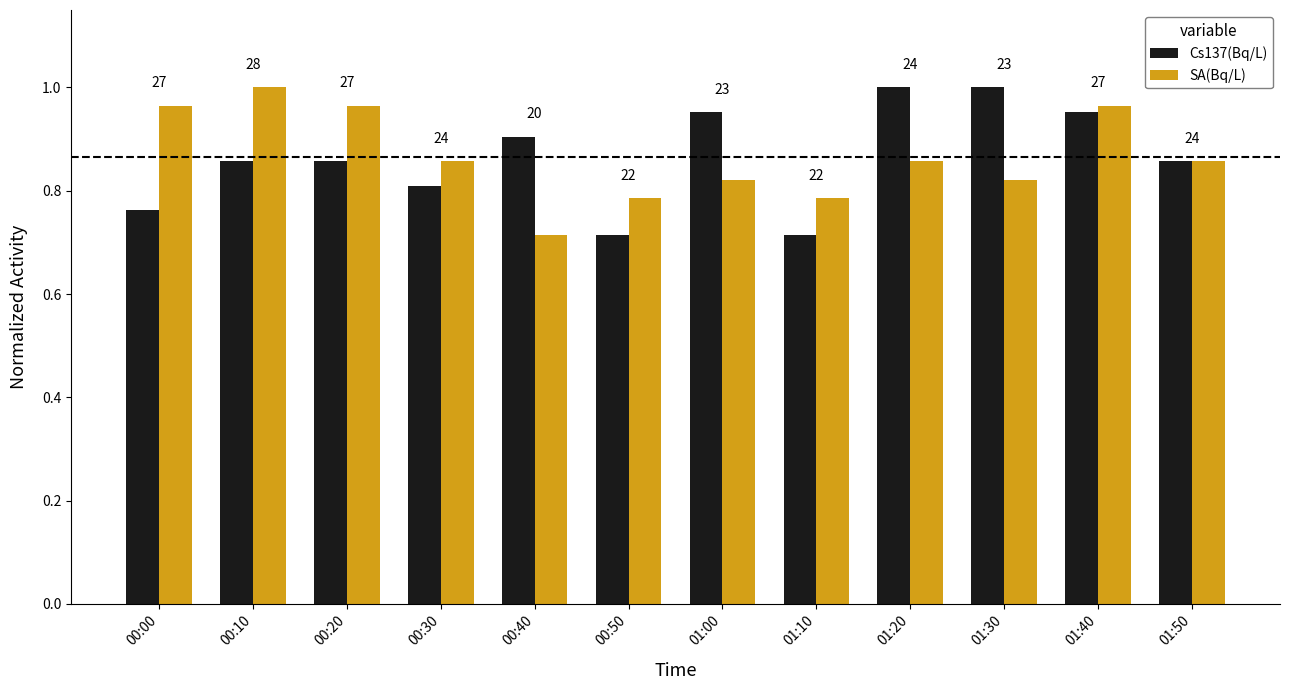

What is the highest value of the SA(Bq/L) series?

1.0